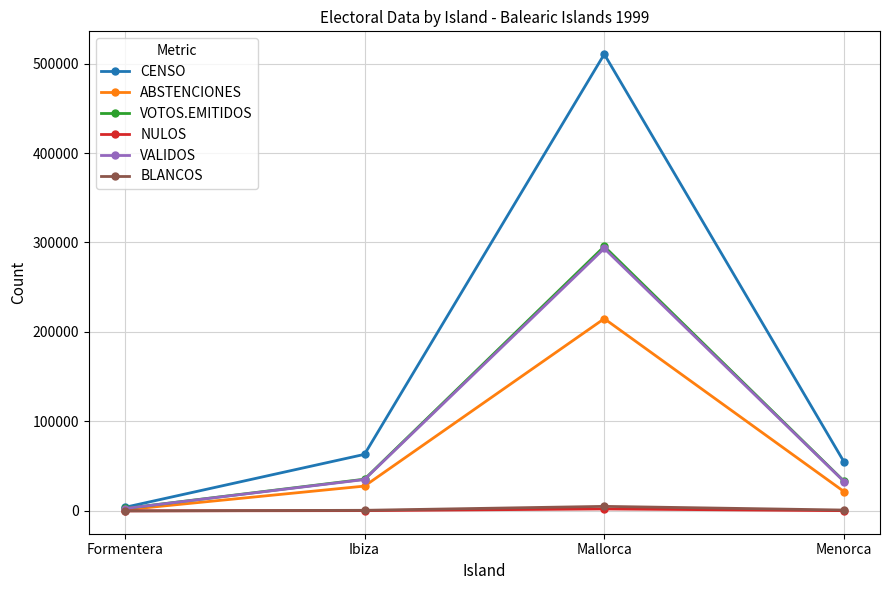

Is it true that VOTOS.EMITIDOS equals 295580 at Mallorca?

True